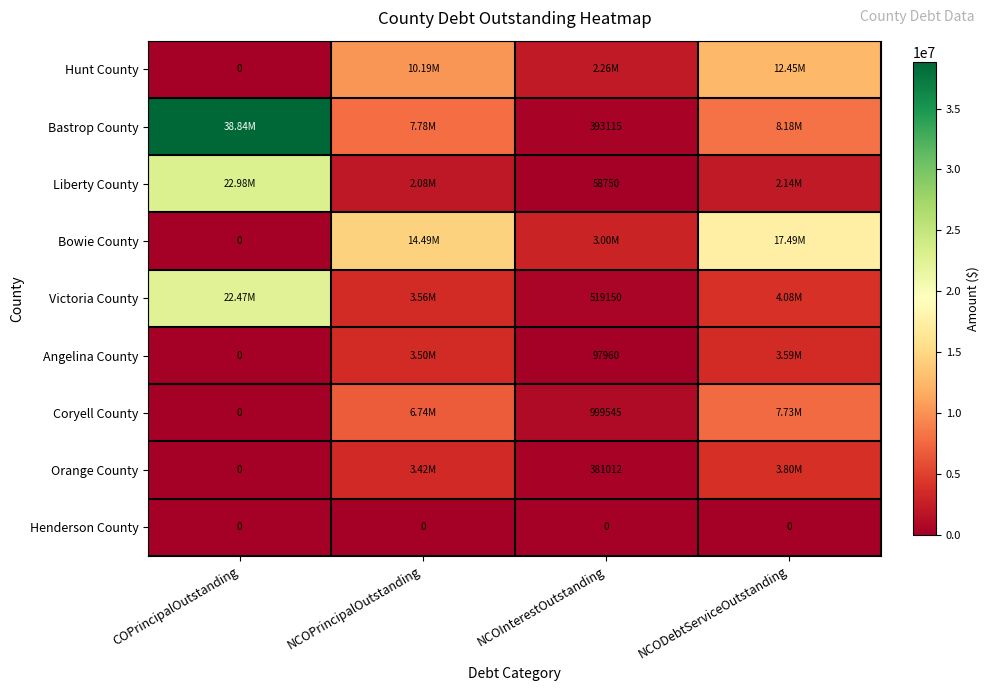

At how many categories does at least one series exceed 26215234?

1